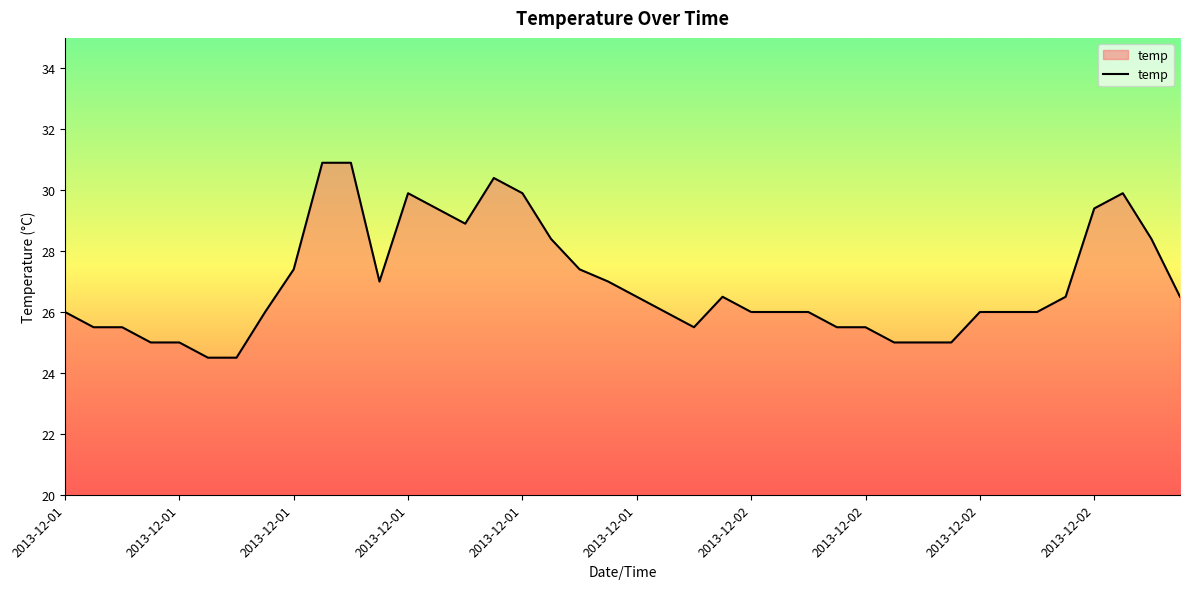

What is the maximum value shown in the chart?

30.9